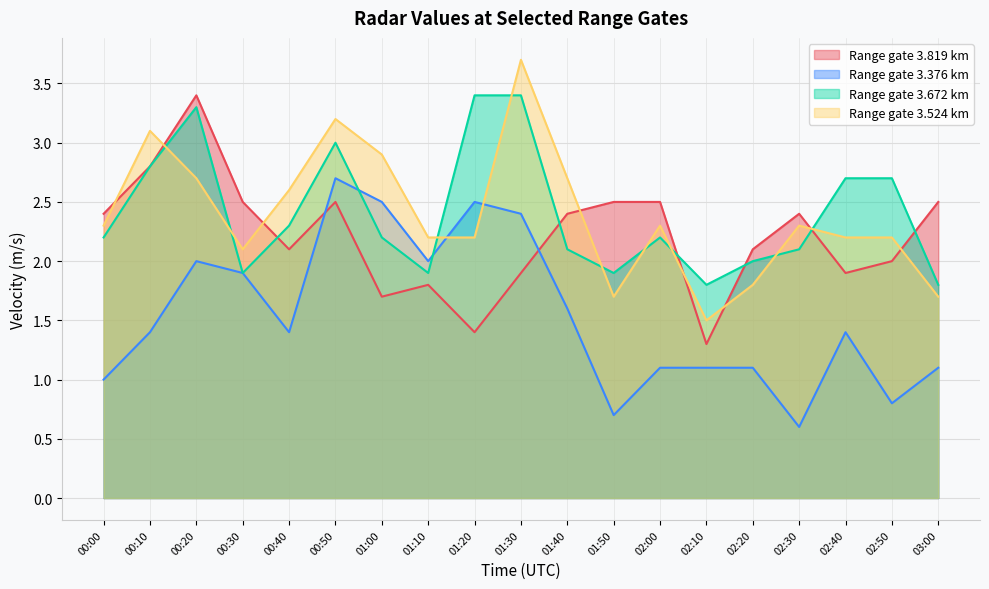

How many values in the 3.819 series are below 2?

6